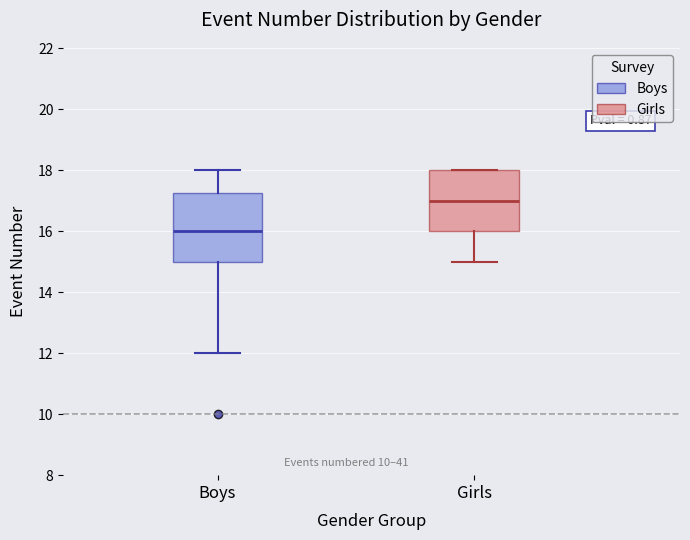

Where does the median line of the box for Boys sit on the y-axis? The values are not printed on the chart, so give them approximately, as read against the axis.

16.0